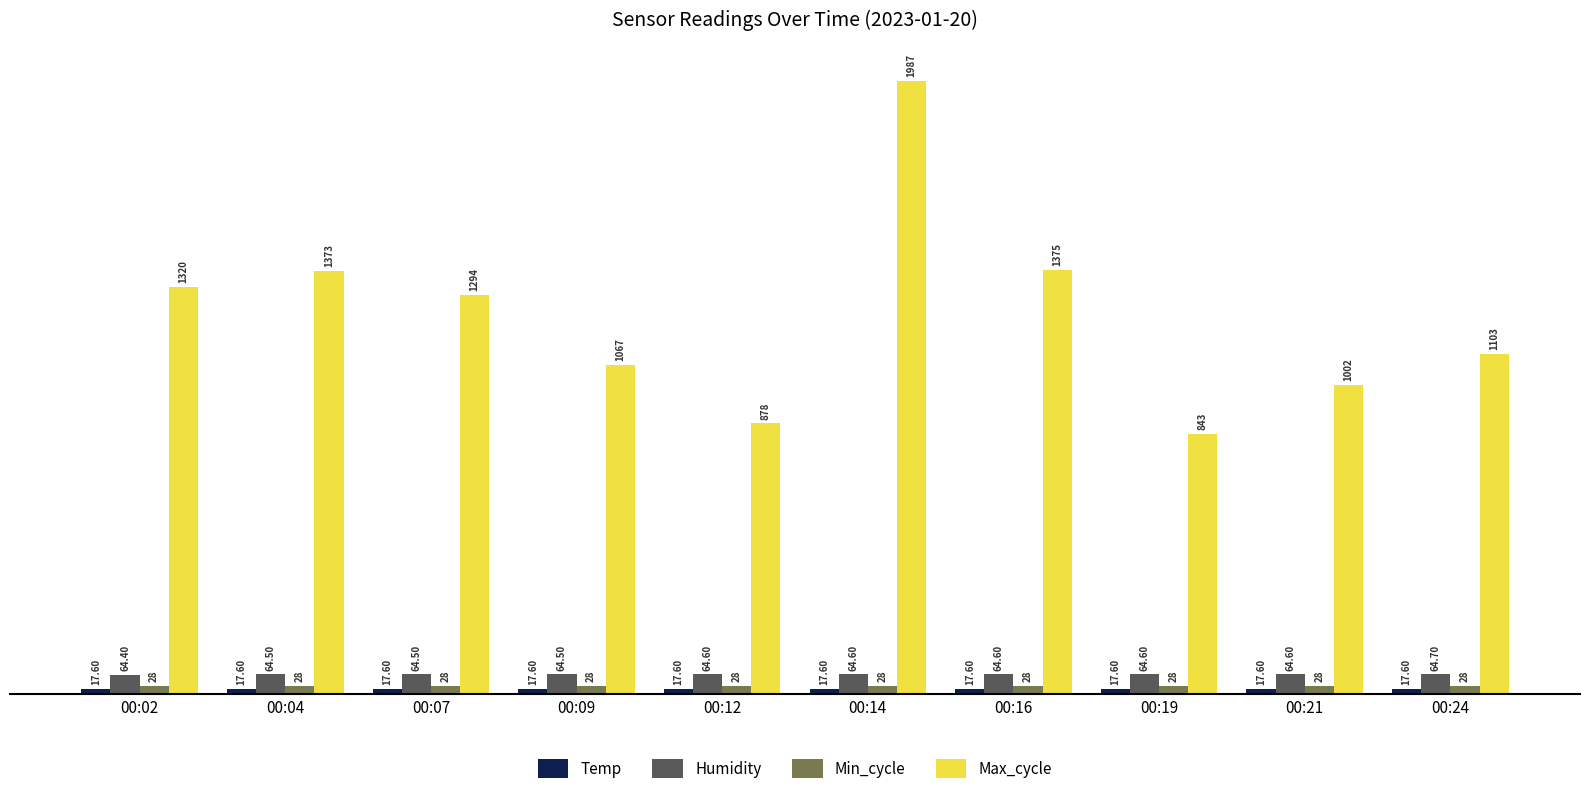

What is the total value across all series at 00:21?

1112.2